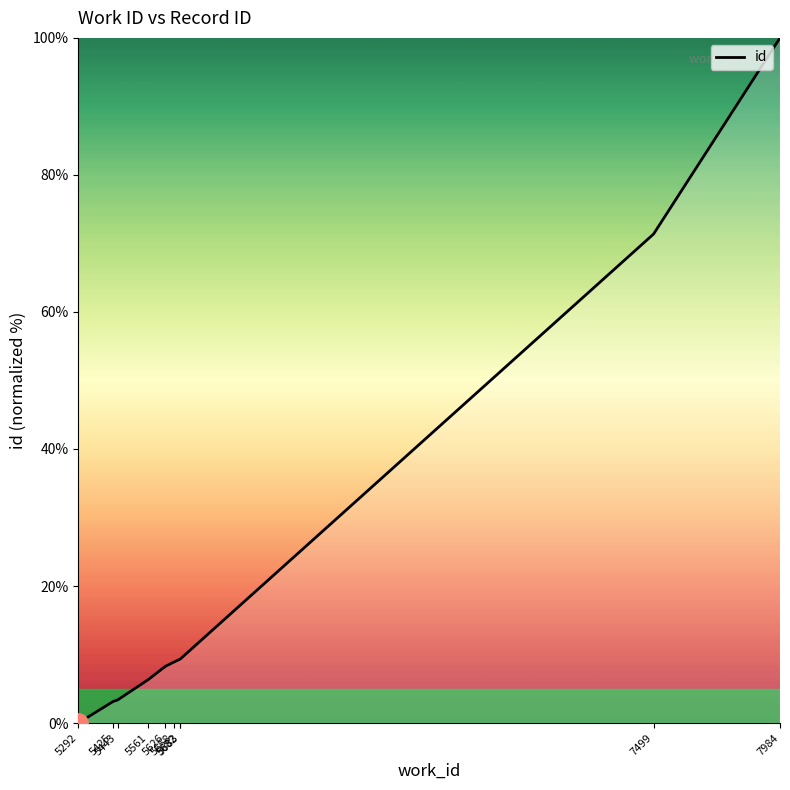

What is the greatest value displayed?

100.0